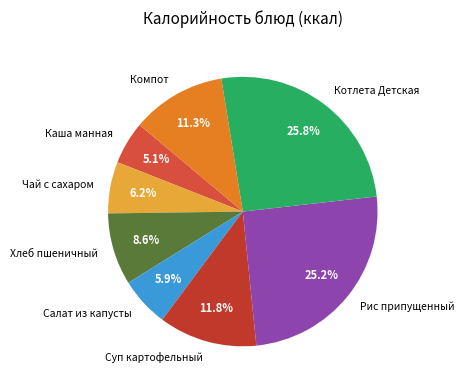

Is there a majority slice in this chart?

No